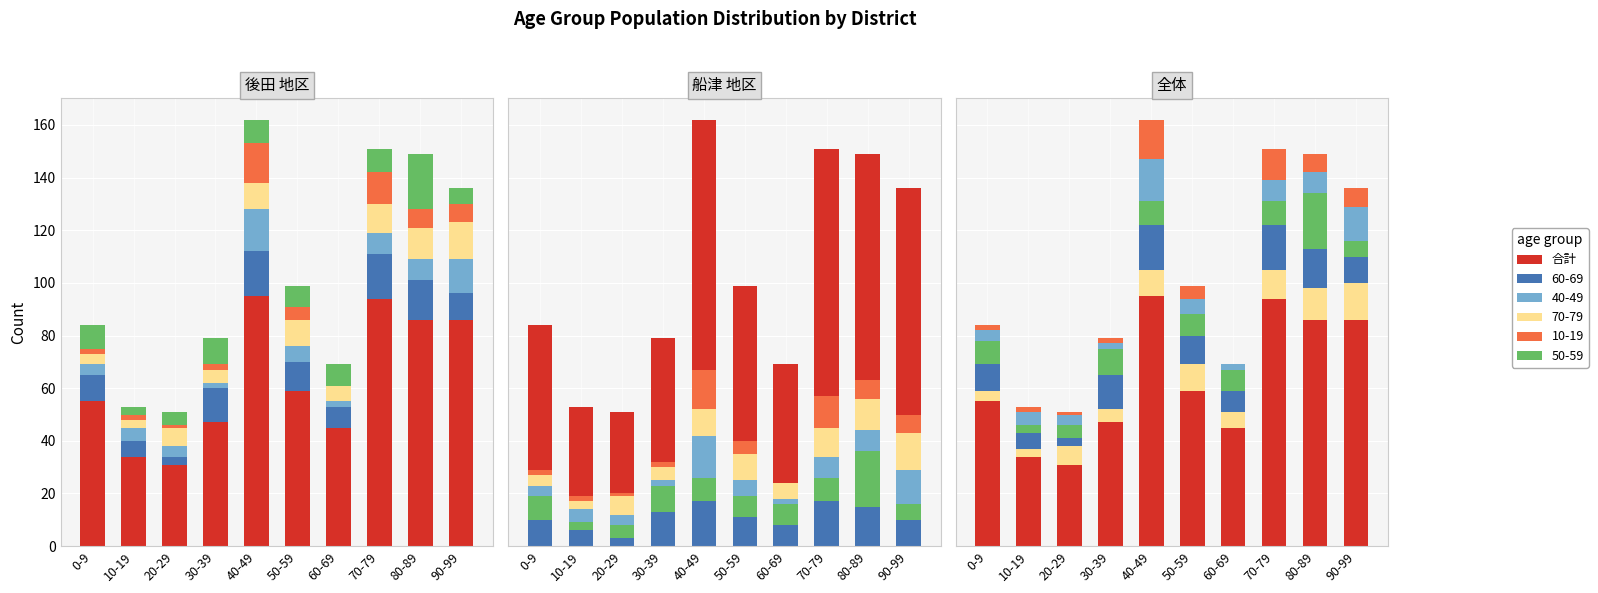

Is it true that the value at 80-89 is 86?

True